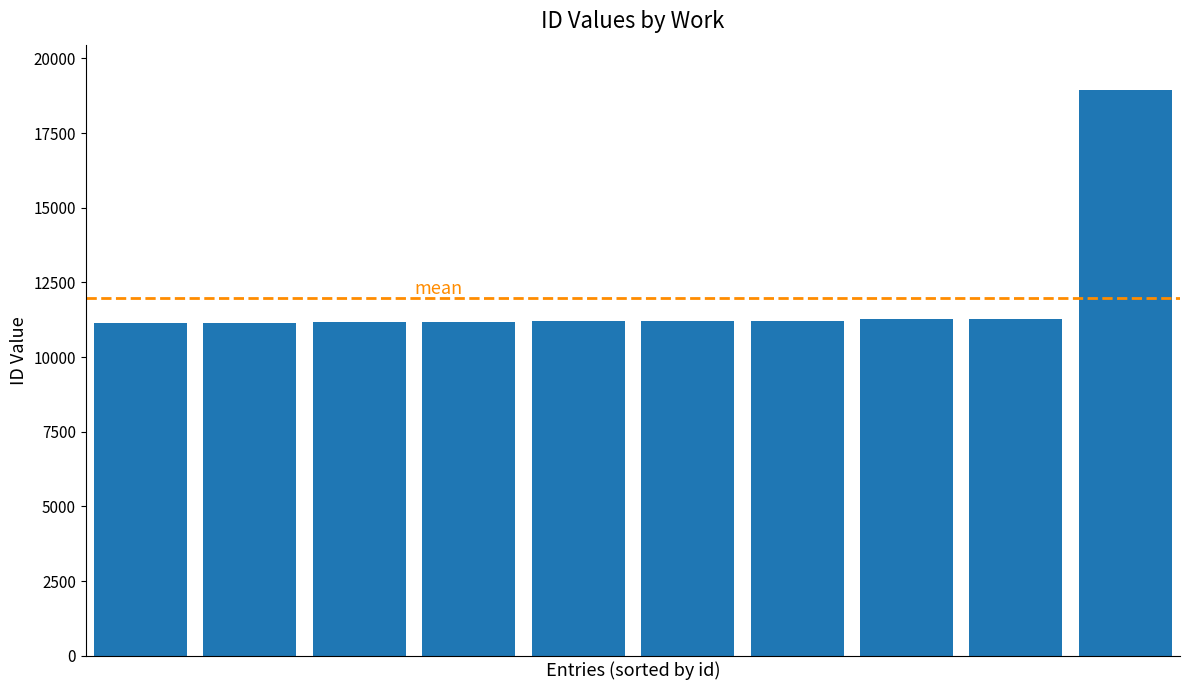

What is the value of the 10th bar from the left?

18946